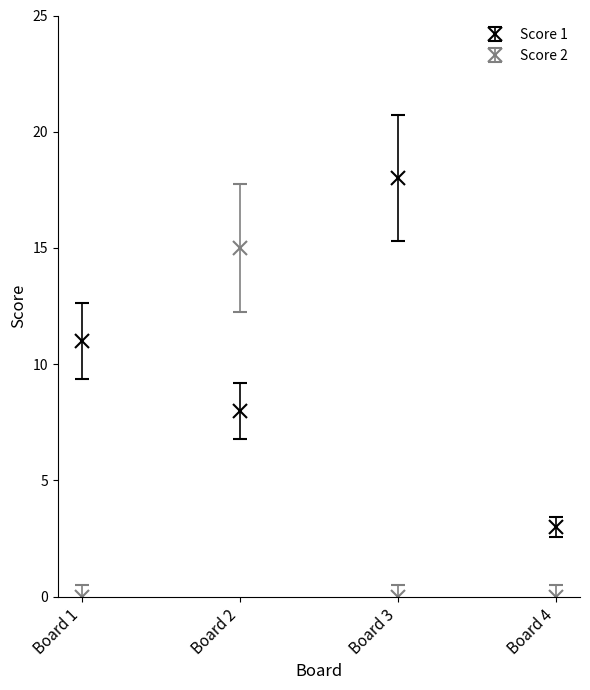

List the series in order of their overall mean, highest first.

Score 1, Score 2